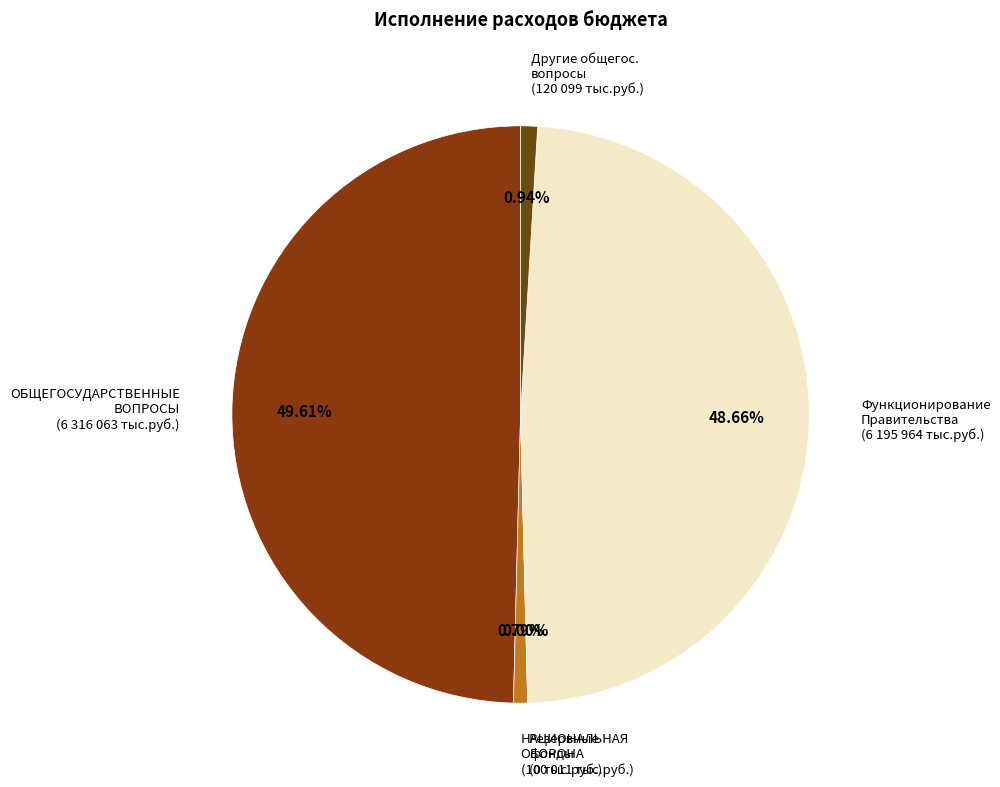

Do Резервные фонды and Функционирование Правительства together represent more than half of the pie?

No